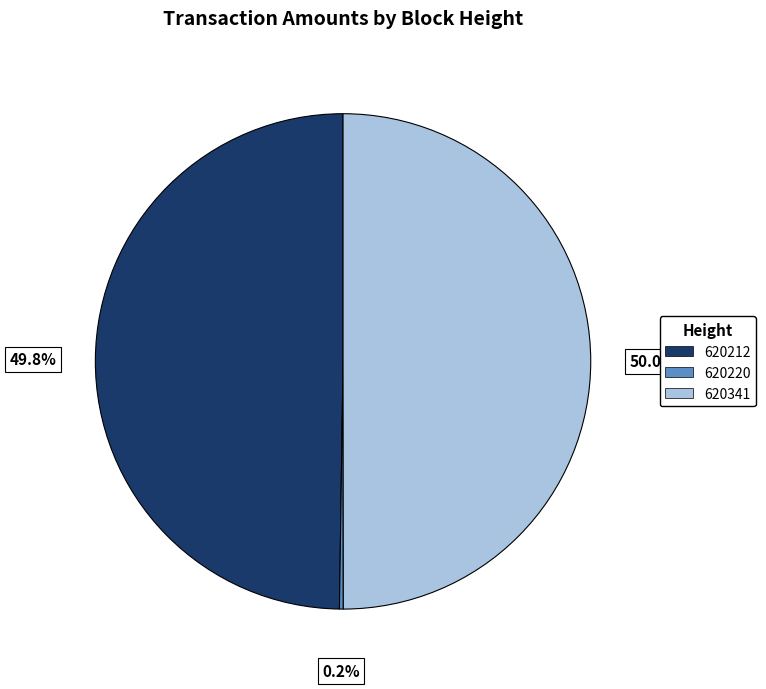

Is 620212 the majority of the pie?

No